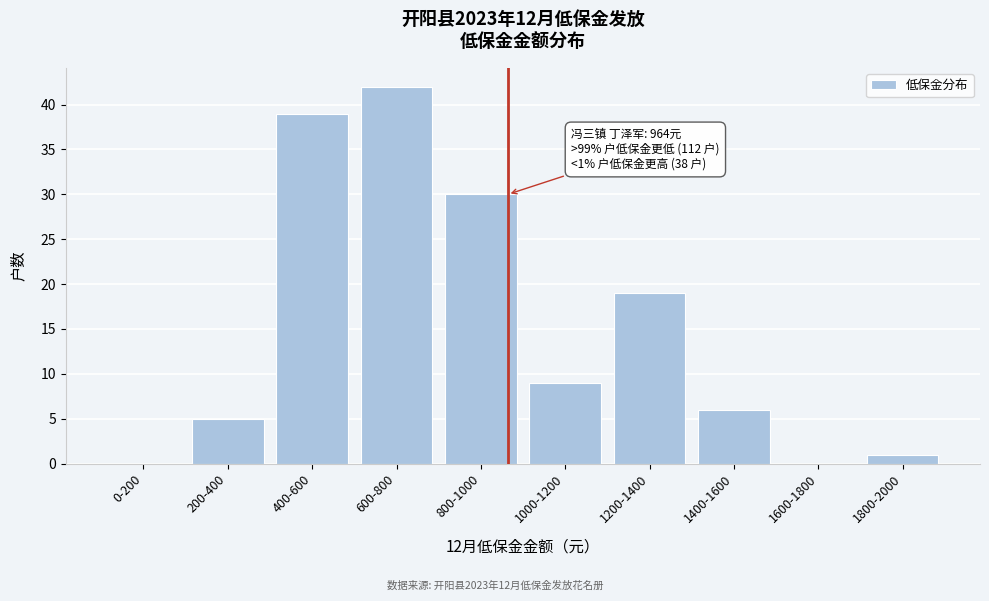

Reading left to right, what are all the values shown in this chart?

0-200=0	200-400=5	400-600=39	600-800=42	800-1000=30	1000-1200=9	1200-1400=19	1400-1600=6	1600-1800=0	1800-2000=1